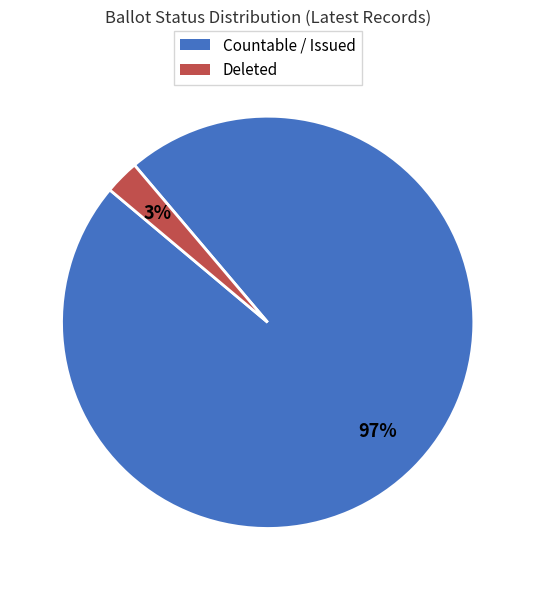

Is the sum of Countable / Issued and Deleted greater than half?

Yes